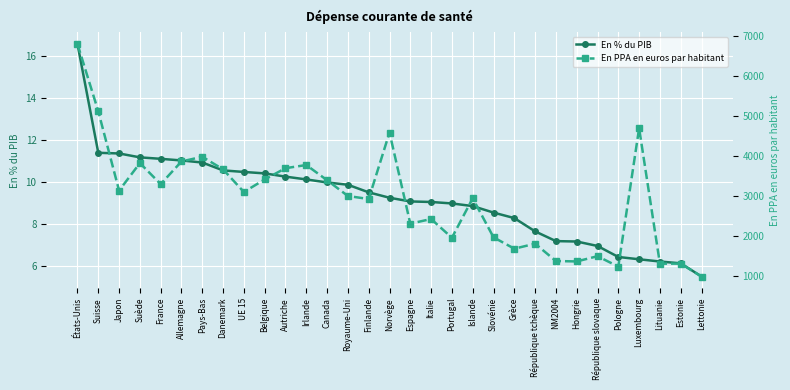

Reading left to right, what are all the values shown in this chart?

En % du PIB: 16.6	11.4	11.4	11.2	11.1	11.0	10.9	10.6	10.5	10.4	10.3	10.1	10.0	9.9	9.5	9.3	9.1	9.1	9.0	8.9	8.5	8.3	7.7	7.2	7.2	7.0	6.4	6.3	6.2	6.1	5.5
En PPA en euros par habitant: 6801.8	5115.3	3129.8	3817.8	3291.5	3858.5	3977.1	3660.9	3093.7	3408.4	3690.3	3769.7	3388.5	2993.4	2918.0	4583.5	2301.2	2417.1	1947.5	2937.1	1958.9	1673.4	1798.7	1364.2	1354.2	1485.3	1224.7	4691.4	1297.0	1299.9	976.1